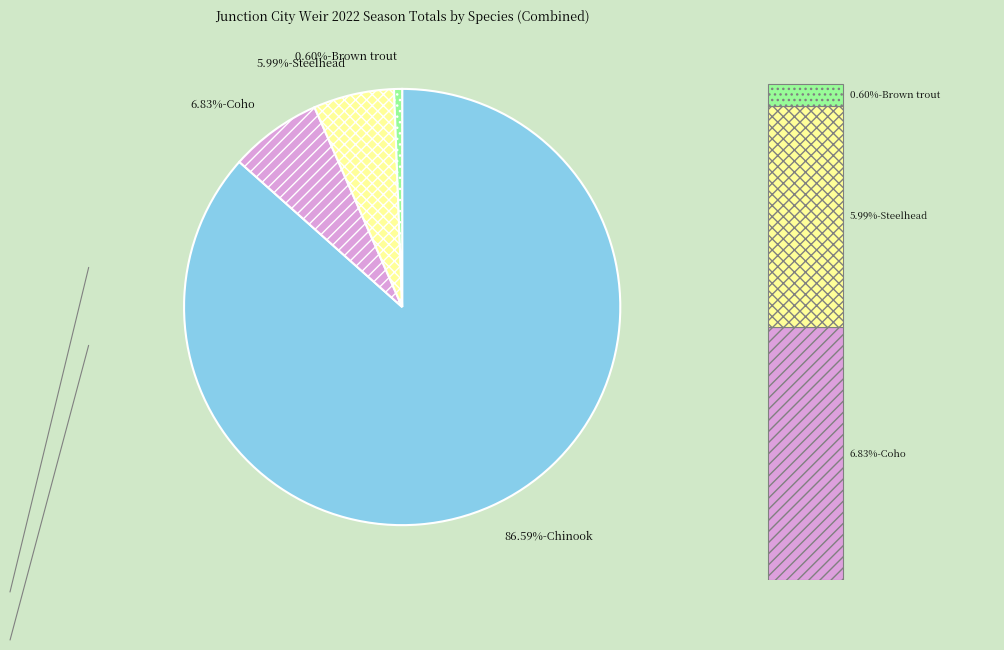

The Coho slice represents 1% of the pie. True or false?

False